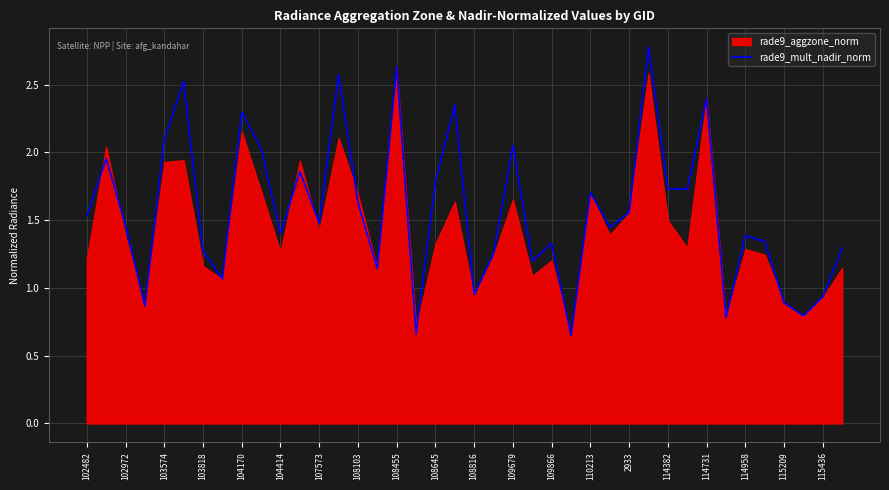

At which label does rade9_mult_nadir_norm first exceed 1?

102482